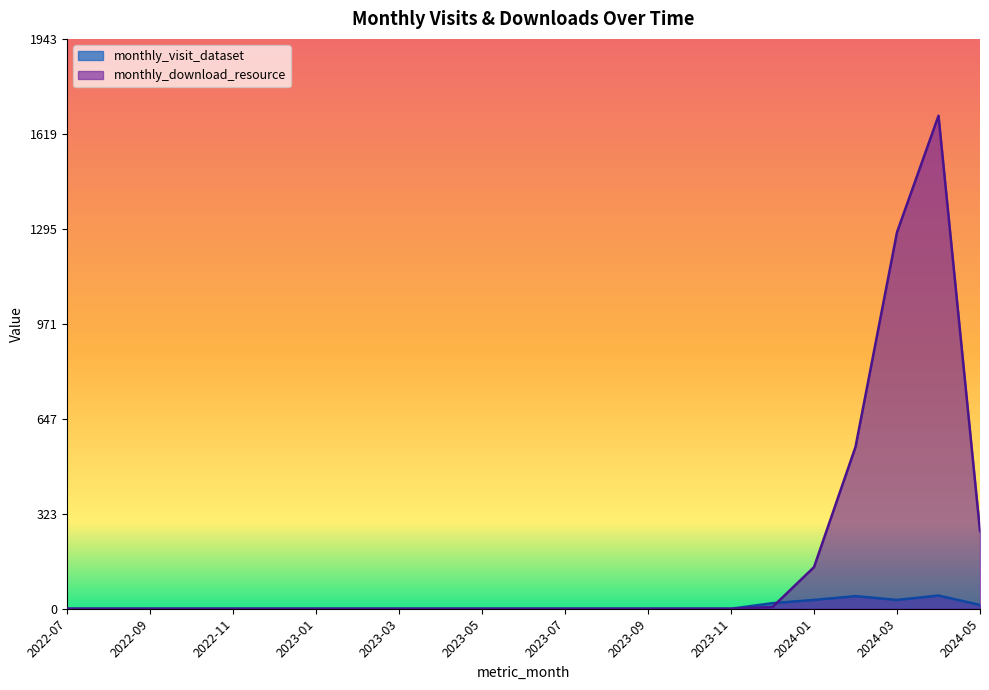

Between 2022-08 and 2024-05, which series saw the biggest shift?

monthly_download_resource